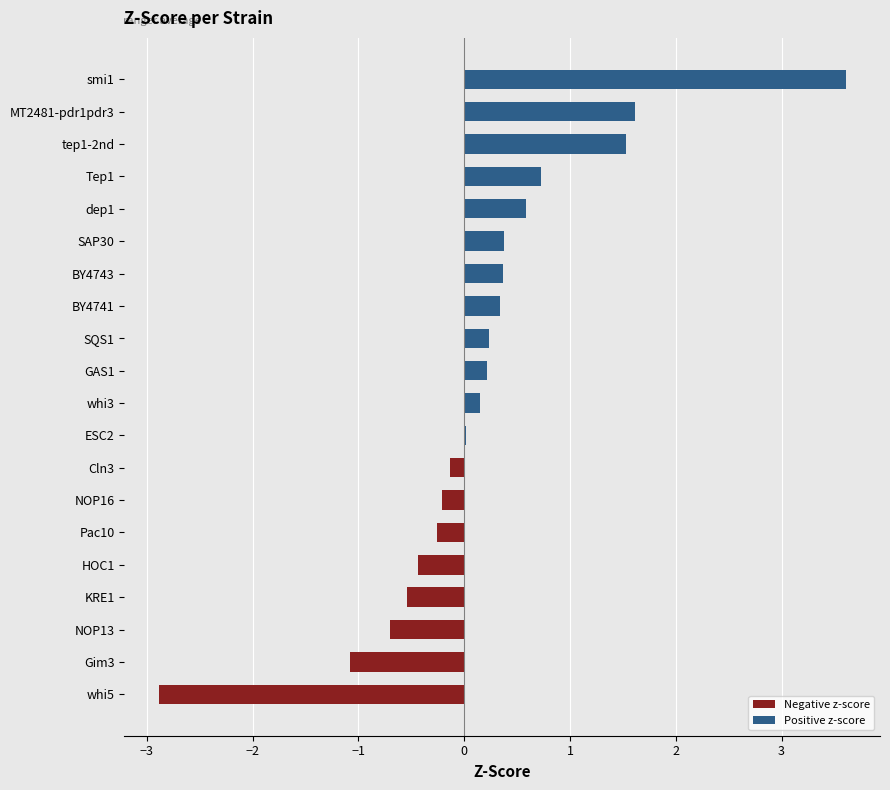

True or false: the data shows 1.2 at Tep1.

False